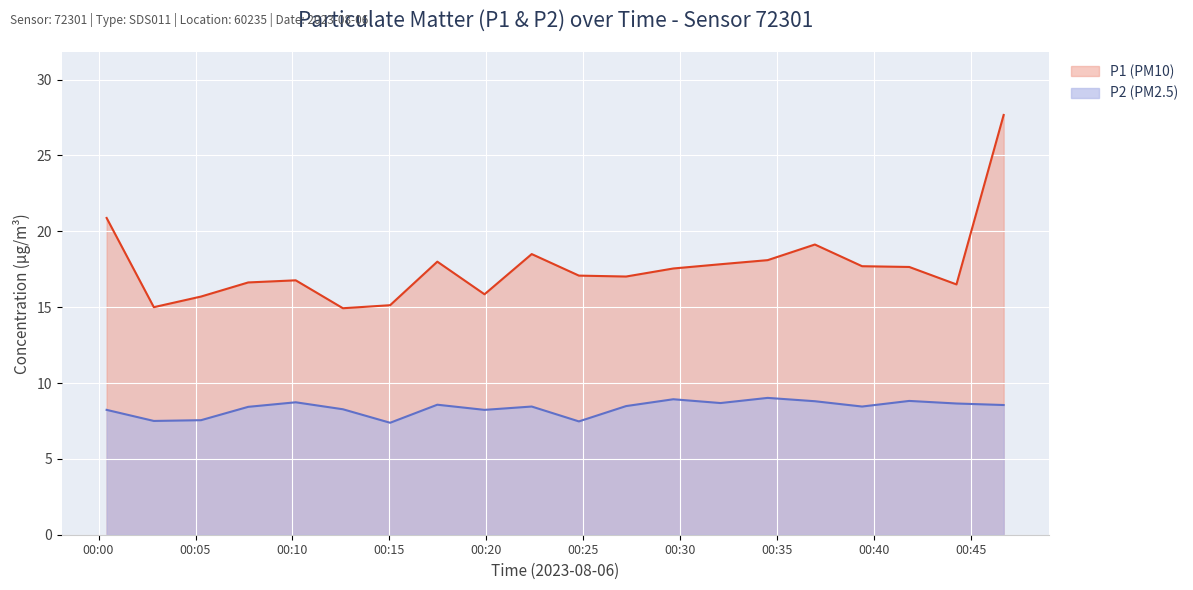

True or false: P2 and P1 intersect in this chart.

False